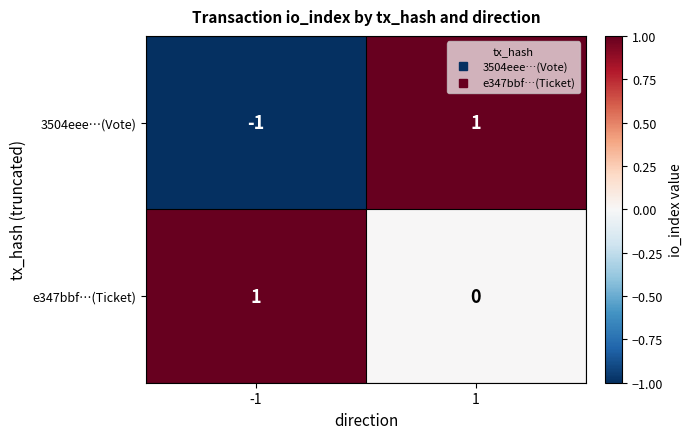

Rank the series at -1 from highest to lowest value.

e347bbf…(Ticket), 3504eee…(Vote)